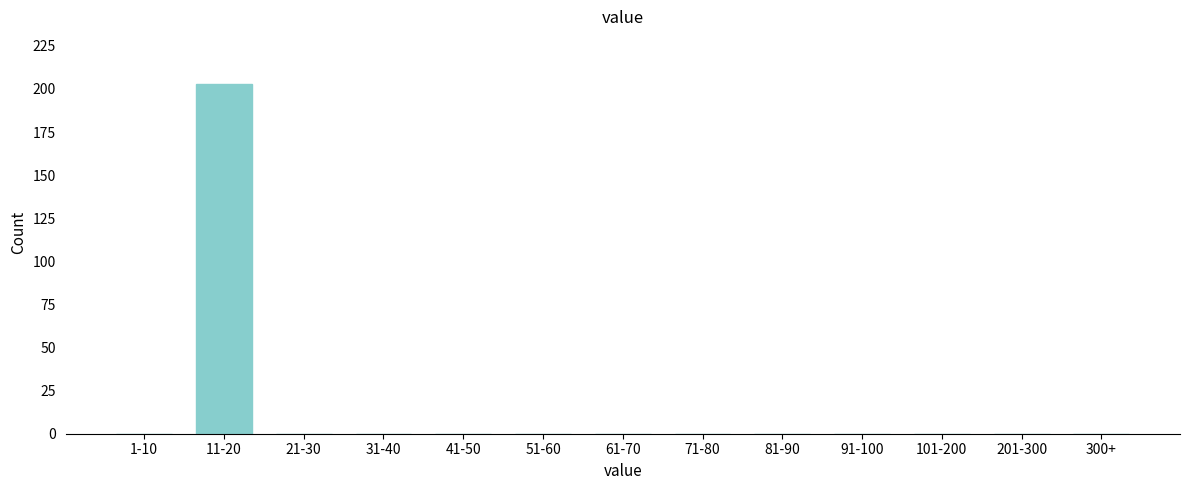

Reading left to right, transcribe all the data shown in this chart.

1-10=0	11-20=203	21-30=0	31-40=0	41-50=0	51-60=0	61-70=0	71-80=0	81-90=0	91-100=0	101-200=0	201-300=0	300+=0